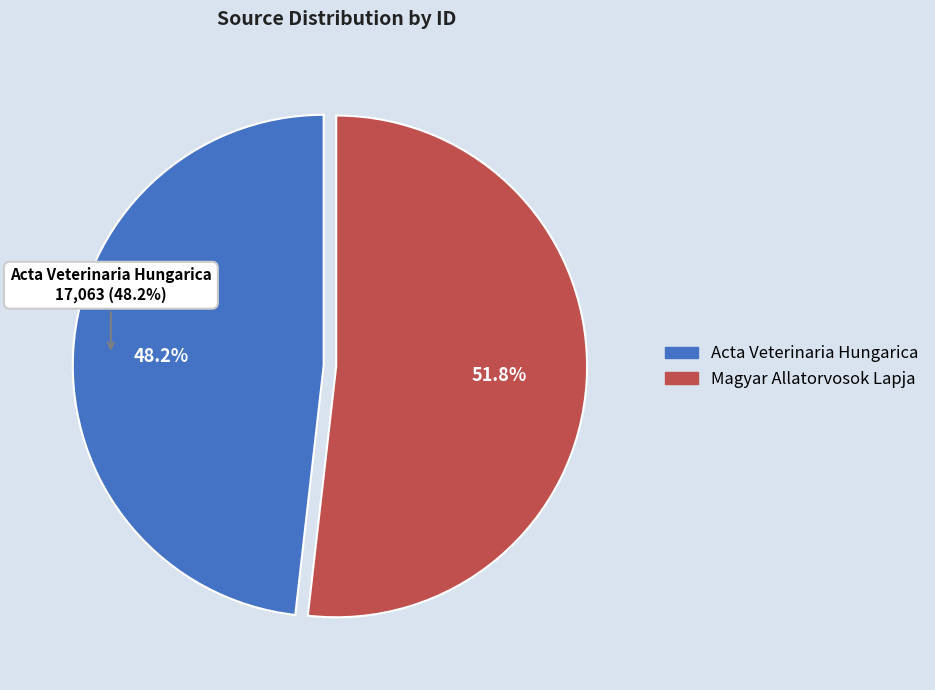

Rank the categories by value from highest to lowest.

Magyar Allatorvosok Lapja, Acta Veterinaria Hungarica